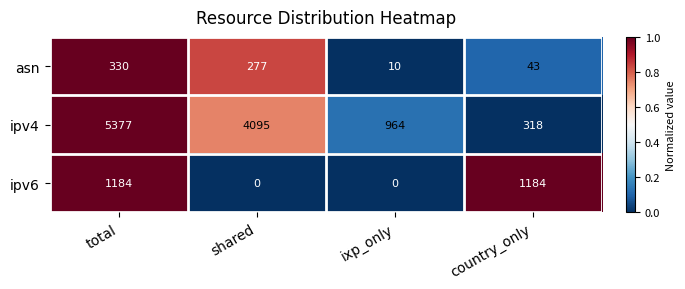

How many values in the ipv4 series are below 4095?

2